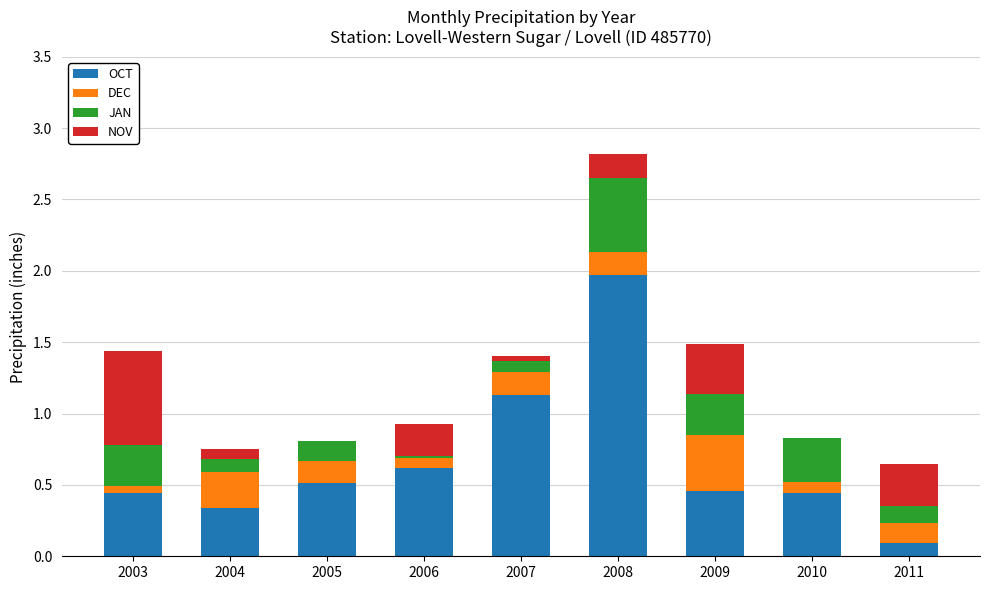

What is the sum of all OCT values?

6.0